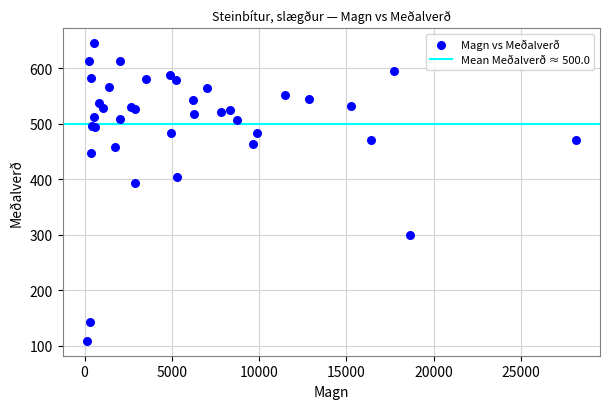

What Y value in the scatter plot is closest to 377?

394.2